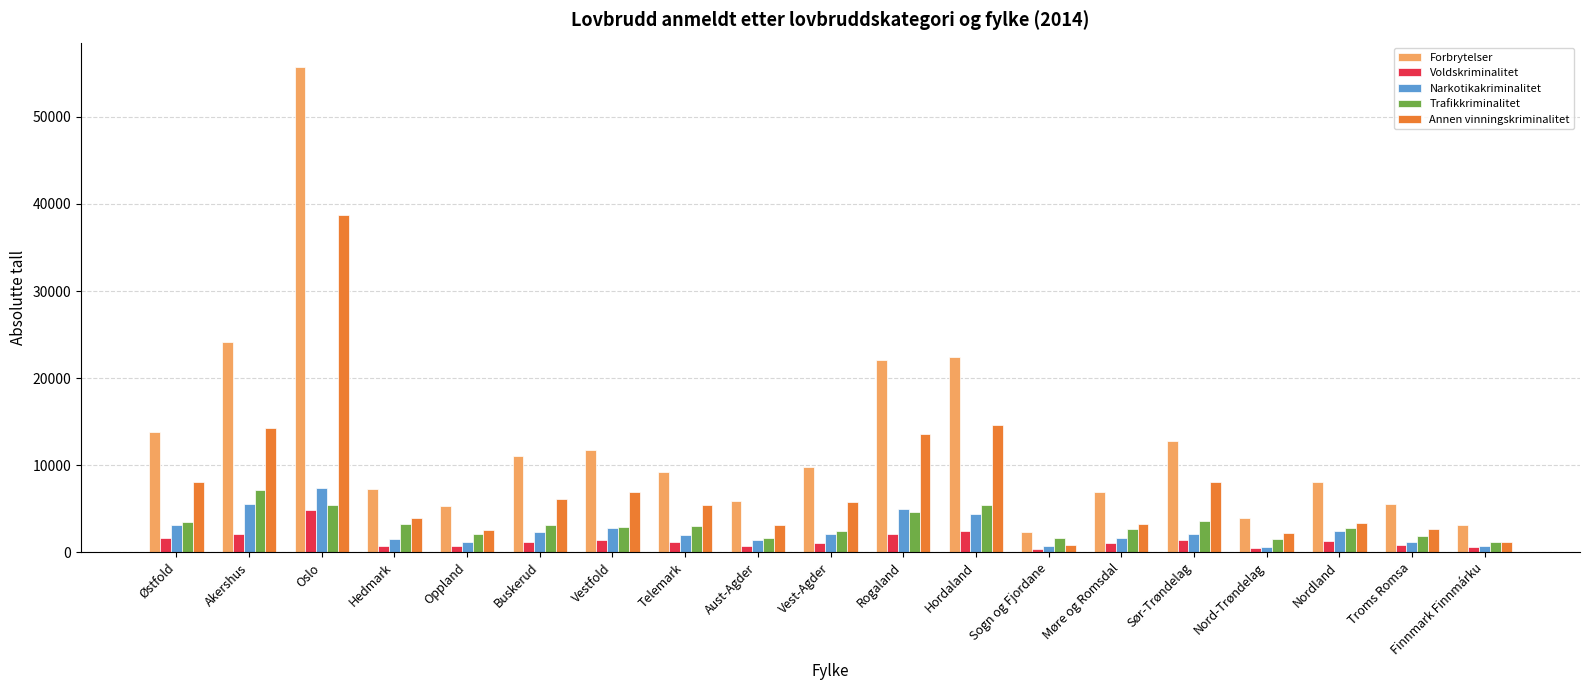

What are all the series names shown in the legend?

Forbrytelser, Voldskriminalitet, Narkotikakriminalitet, Trafikkriminalitet, Annen vinningskriminalitet